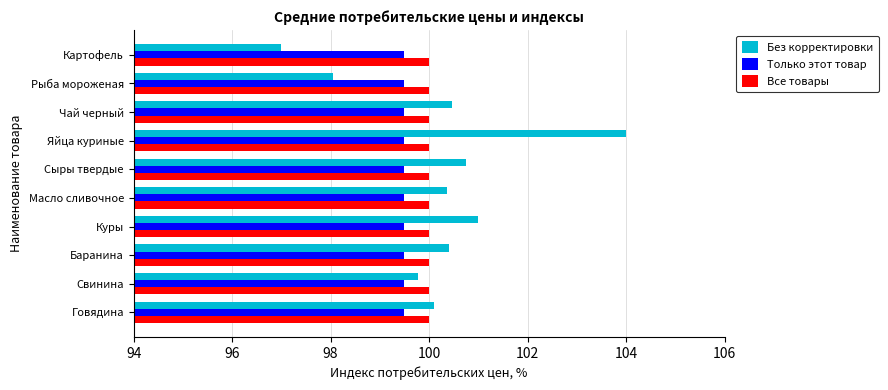

What is the highest value of the Все товары series?

100.0